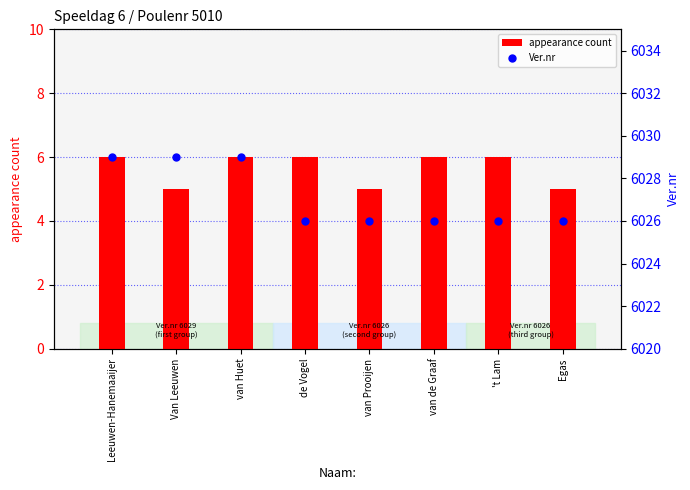

What are all the series names shown in the legend?

appearance count, Ver.nr